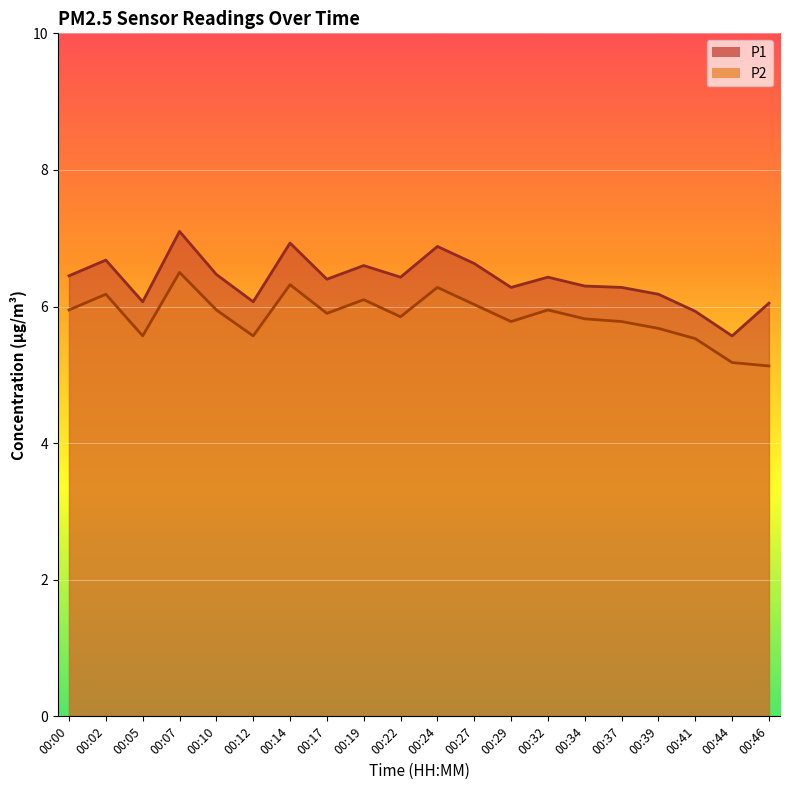

True or false: P1 and P2 cross at least once.

False